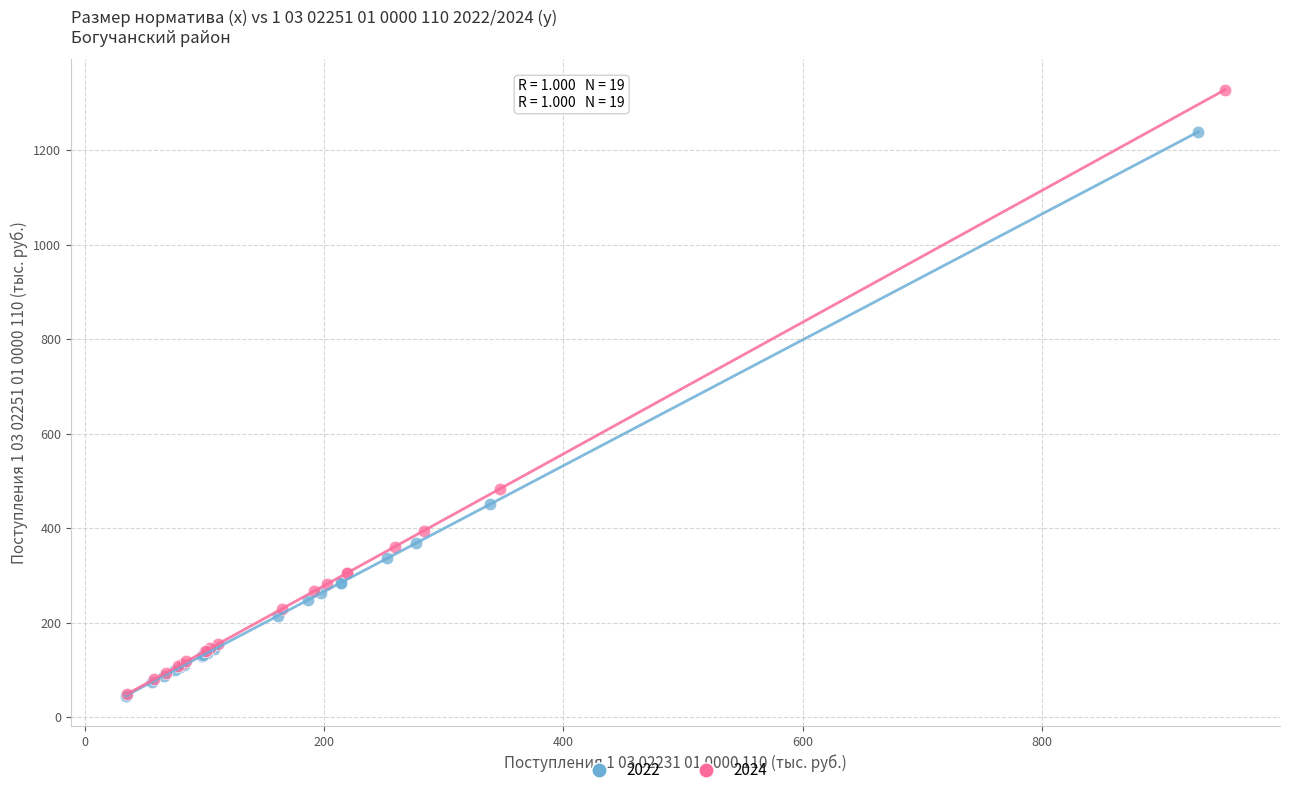

Which series has the largest Y range (max minus min)?

2024